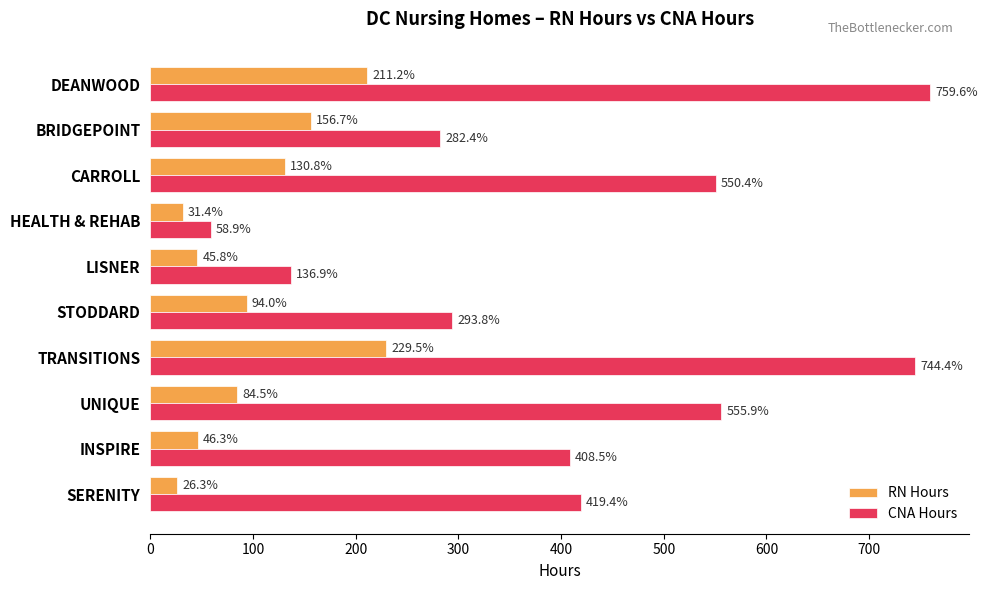

Rank the series by their maximum value, from lowest to highest.

RN Hours, CNA Hours